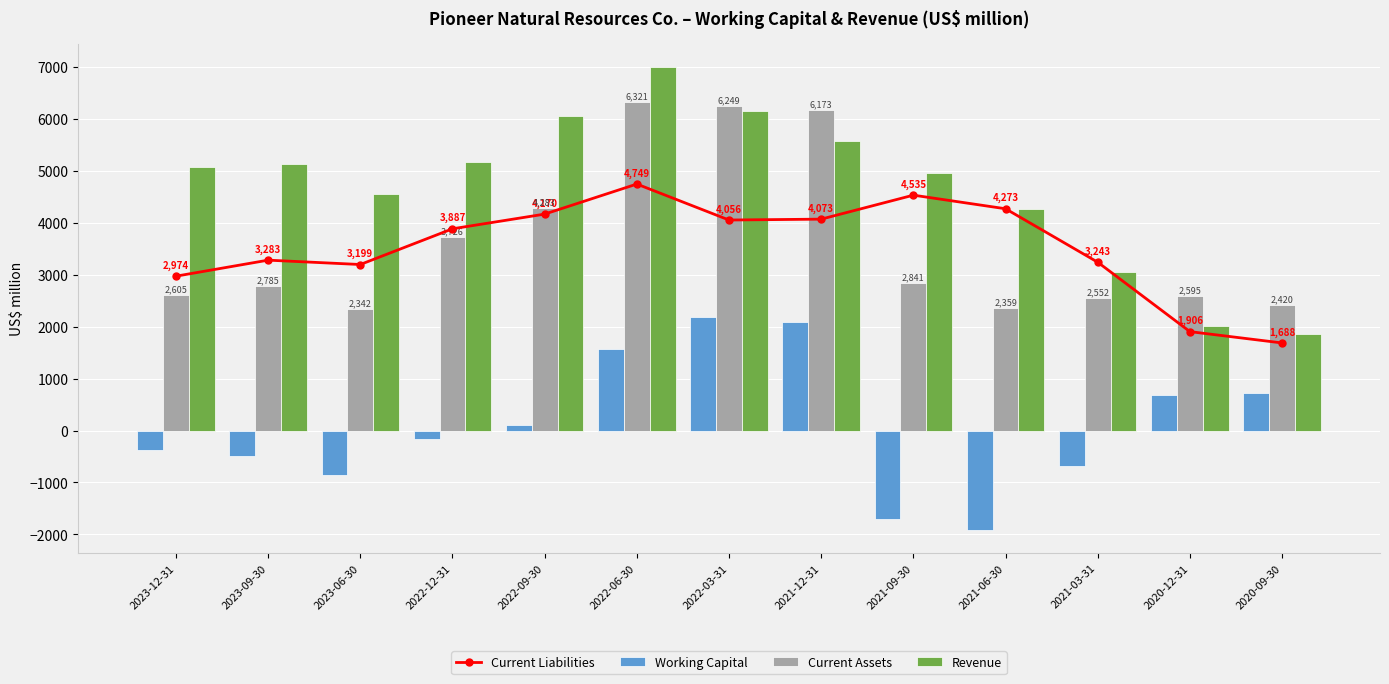

The Current Assets series shows 2785 at 2023-09-30. True or false?

True